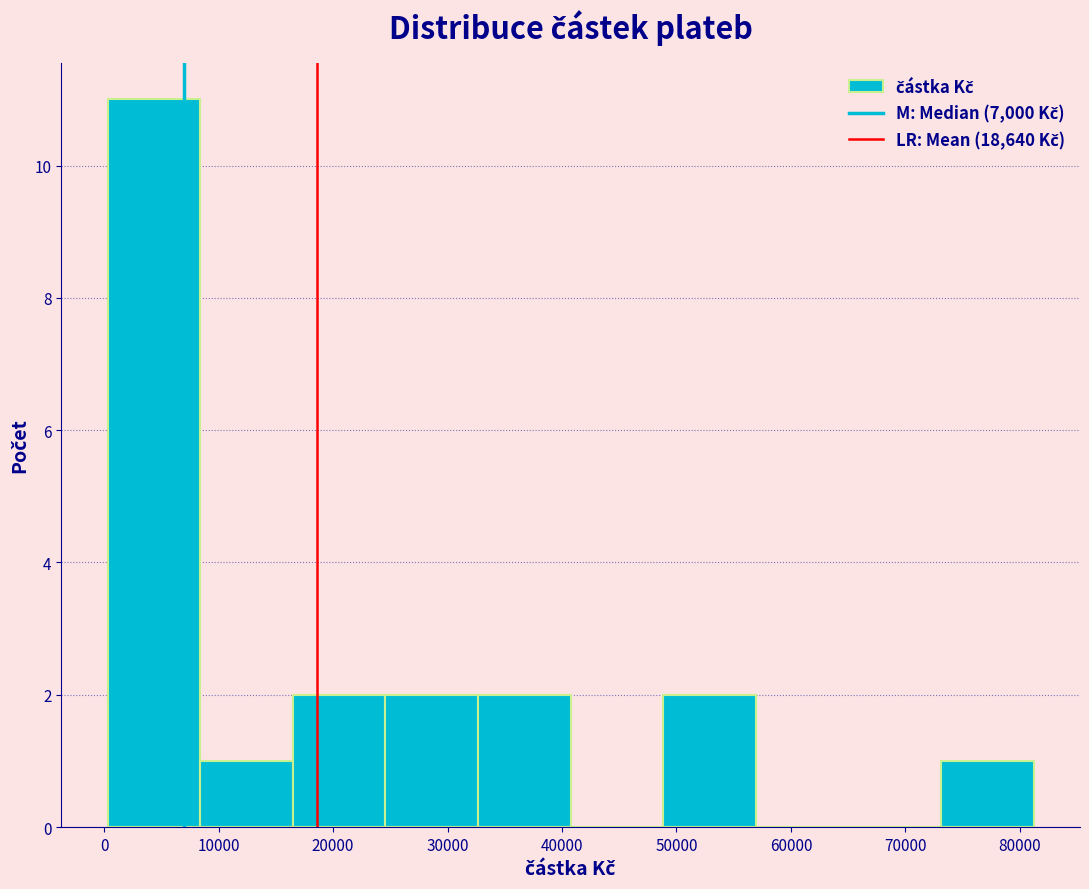

How tall is the bar that spans 49000 to 57000 on the x-axis? Neither the bar edges nor the heights are printed on the chart, so give them approximately, as read against the axes.

2